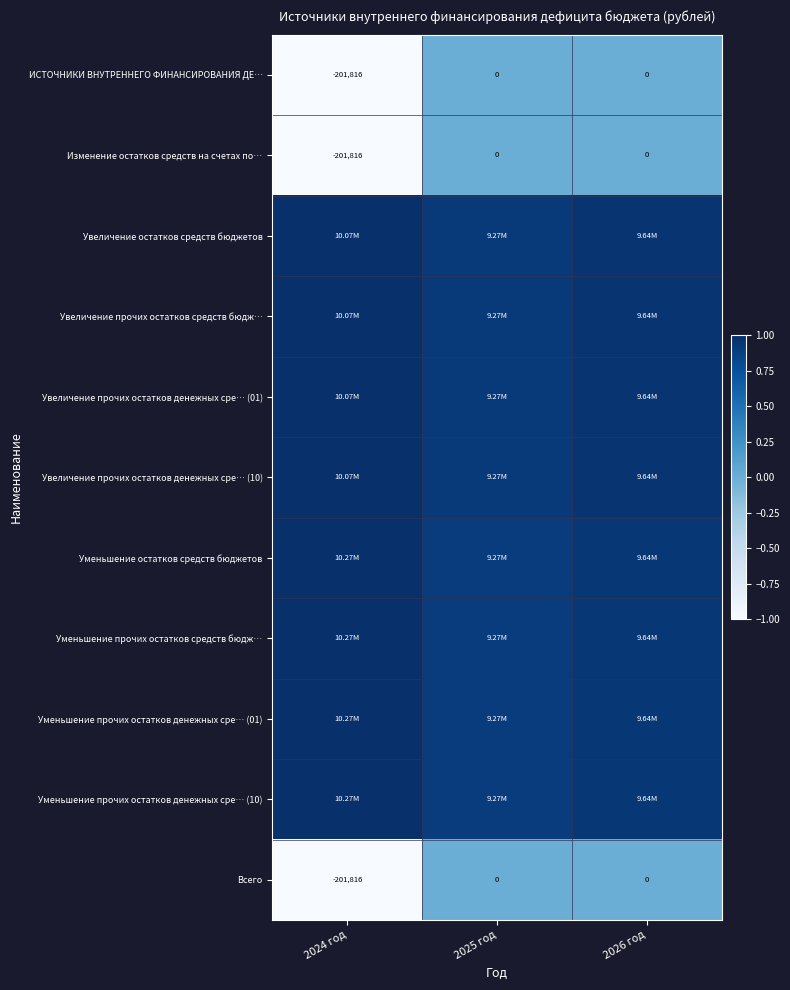

How many data points in Всего are less than 0?

1